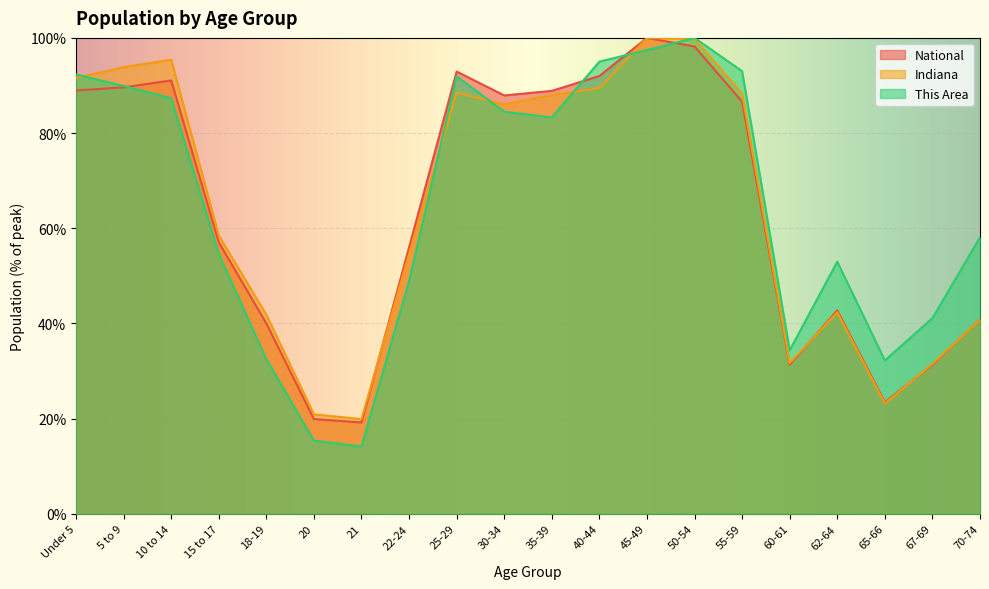

What is the maximum value for Indiana?

100.0